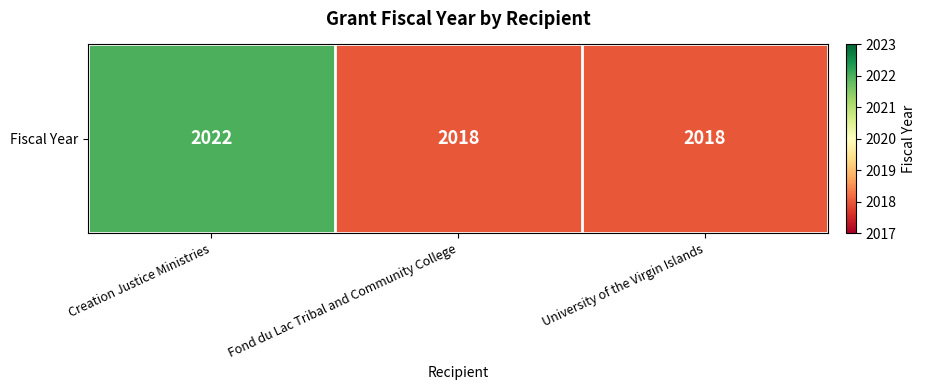

Reading left to right, transcribe all the data shown in this chart.

Creation Justice Ministries=2022	Fond du Lac Tribal and Community College=2018	University of the Virgin Islands=2018